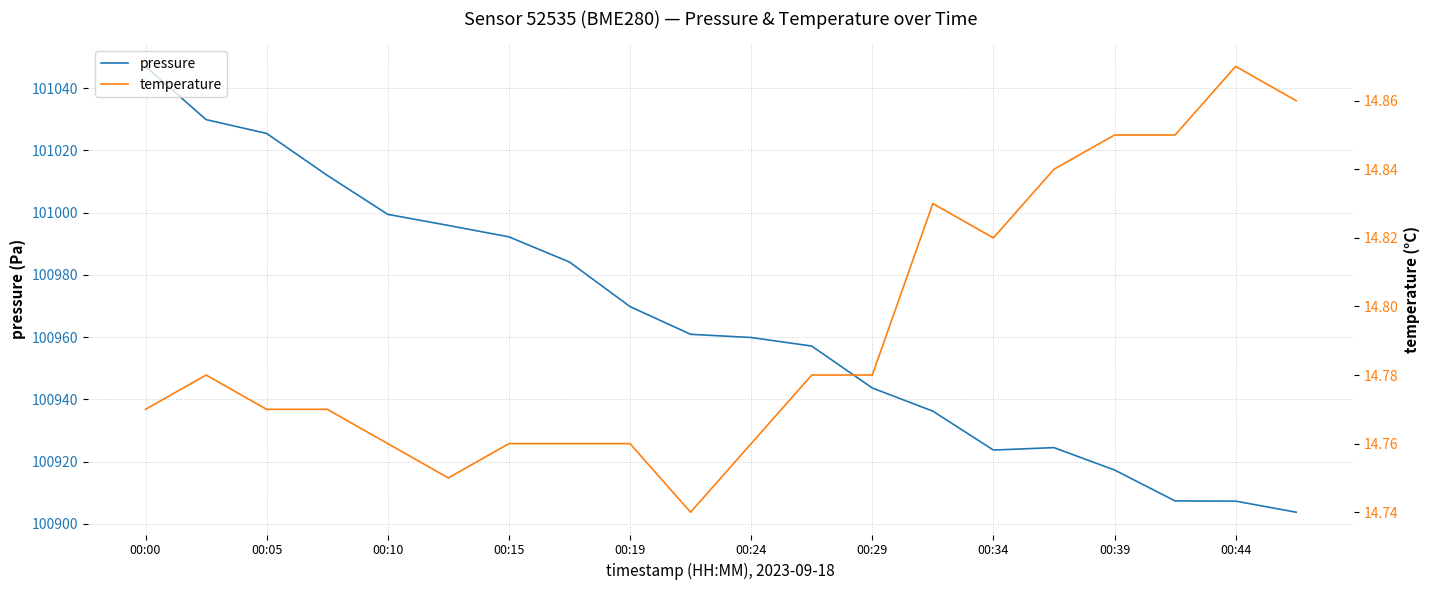

At 00:39, list the series in order from smallest to largest.

temperature, pressure